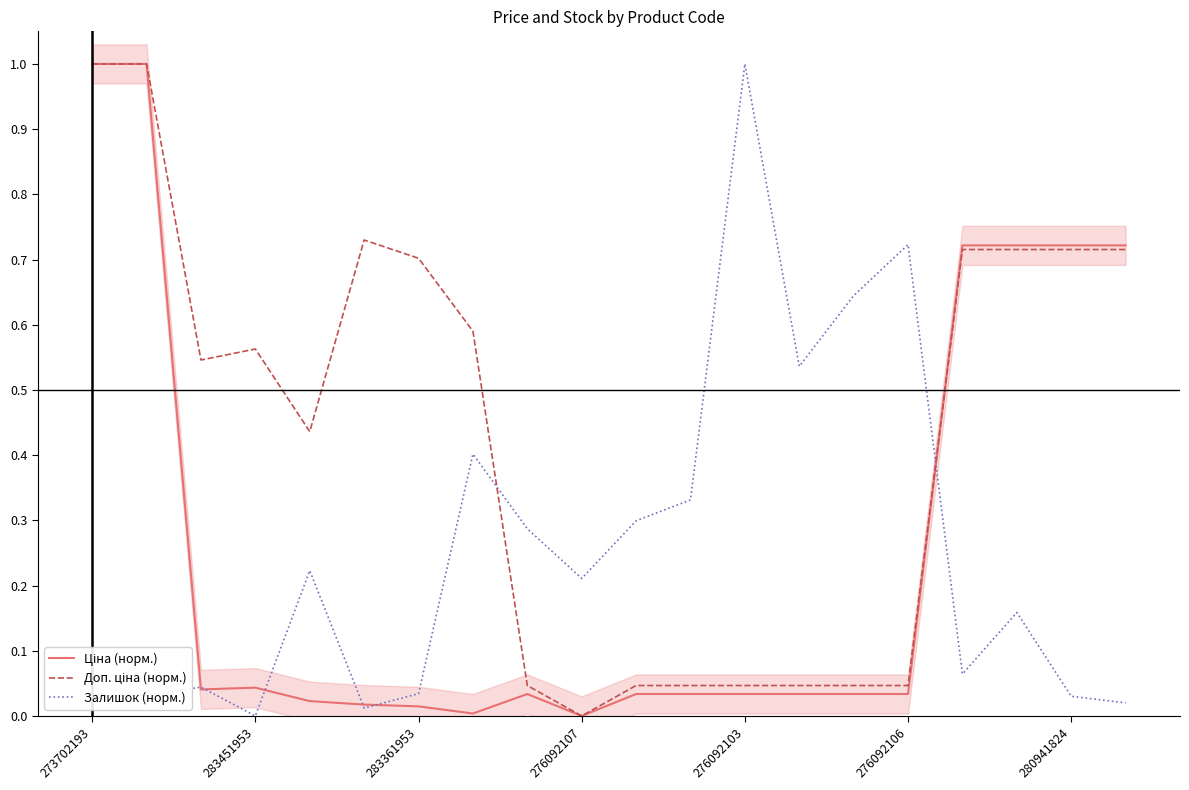

Which has a higher value, 283451953 or 276092107?

283451953